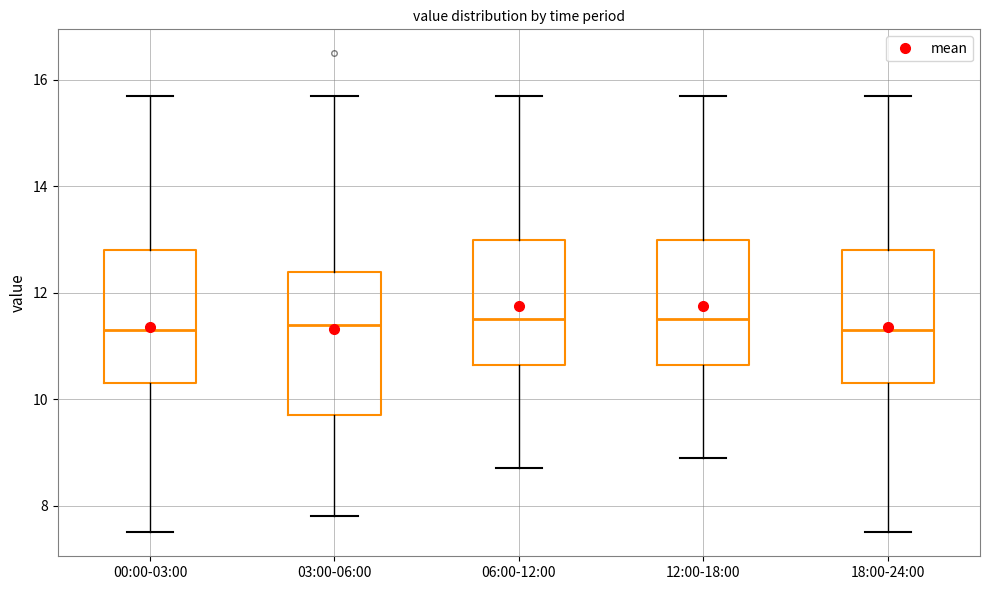

Reading left to right, transcribe this box plot: for each box, give where its median line is, the range the box spans, and where its two whiskers end, as read against the y-axis. The values are not printed on the chart, so give them approximately, as read against the axis.

00:00-03:00: median 11.4, box 10.4 to 12.8, whiskers 7.6 to 15.8
03:00-06:00: median 11.4, box 9.8 to 12.4, whiskers 7.8 to 15.8
06:00-12:00: median 11.6, box 10.6 to 13.0, whiskers 8.8 to 15.8
12:00-18:00: median 11.6, box 10.6 to 13.0, whiskers 9.0 to 15.8
18:00-24:00: median 11.4, box 10.4 to 12.8, whiskers 7.6 to 15.8